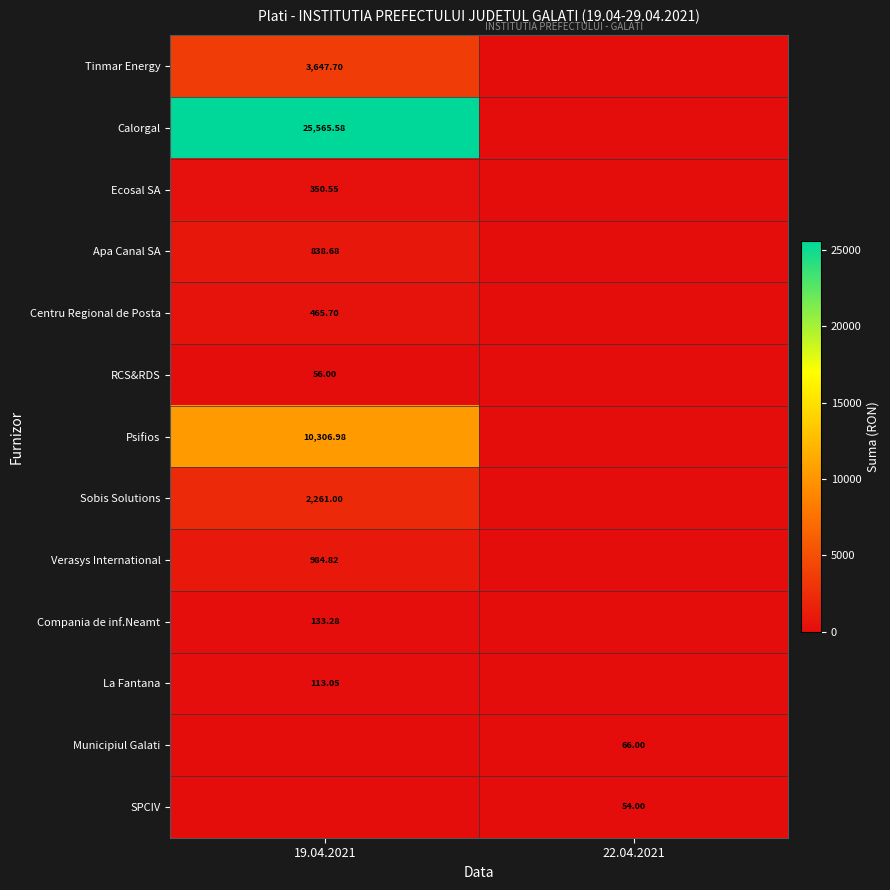

Which series has the widest spread of values?

Calorgal